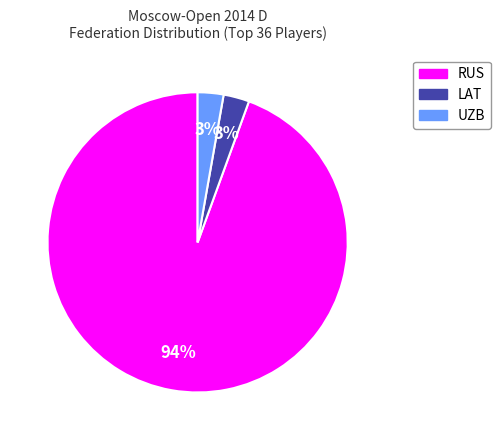

How many slices are in this pie chart?

3